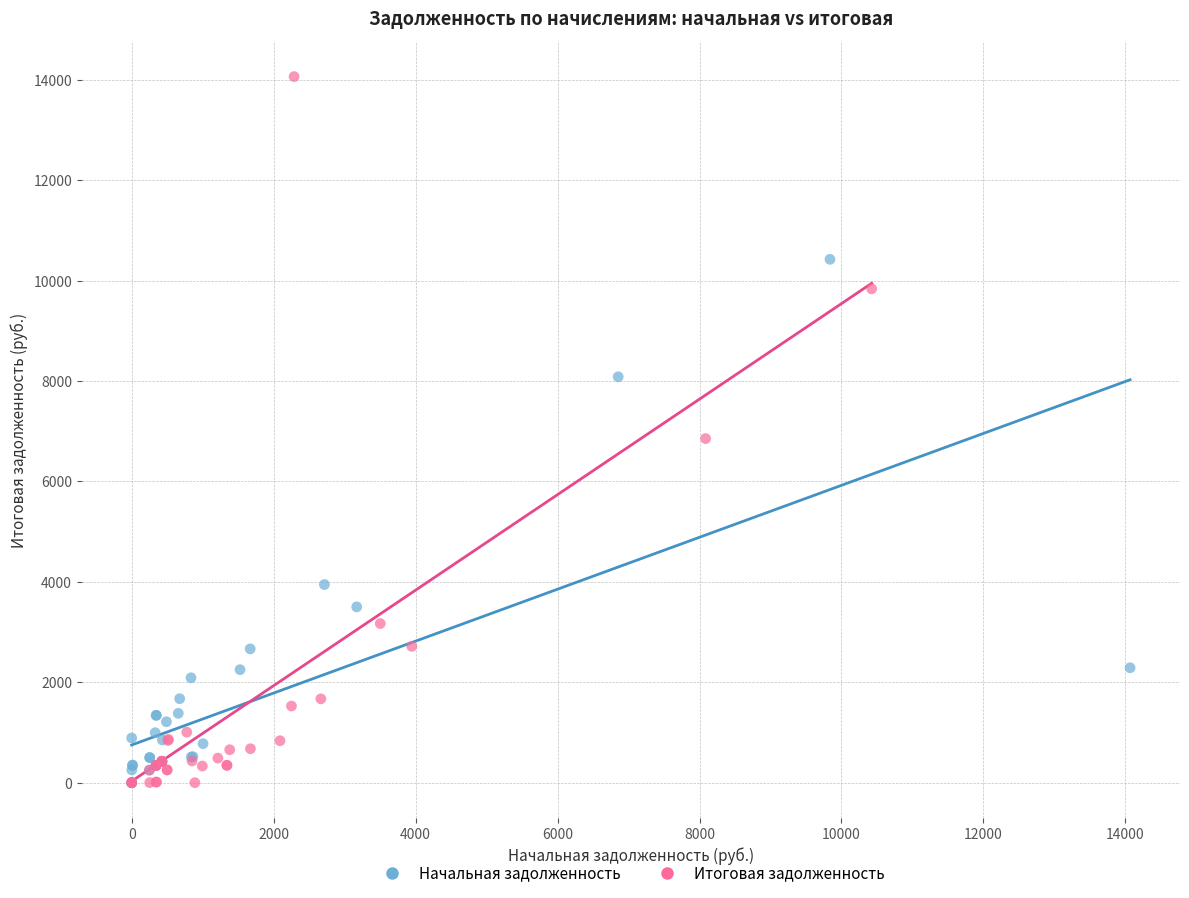

Which series has the widest spread of Y values?

Итоговая задолженность